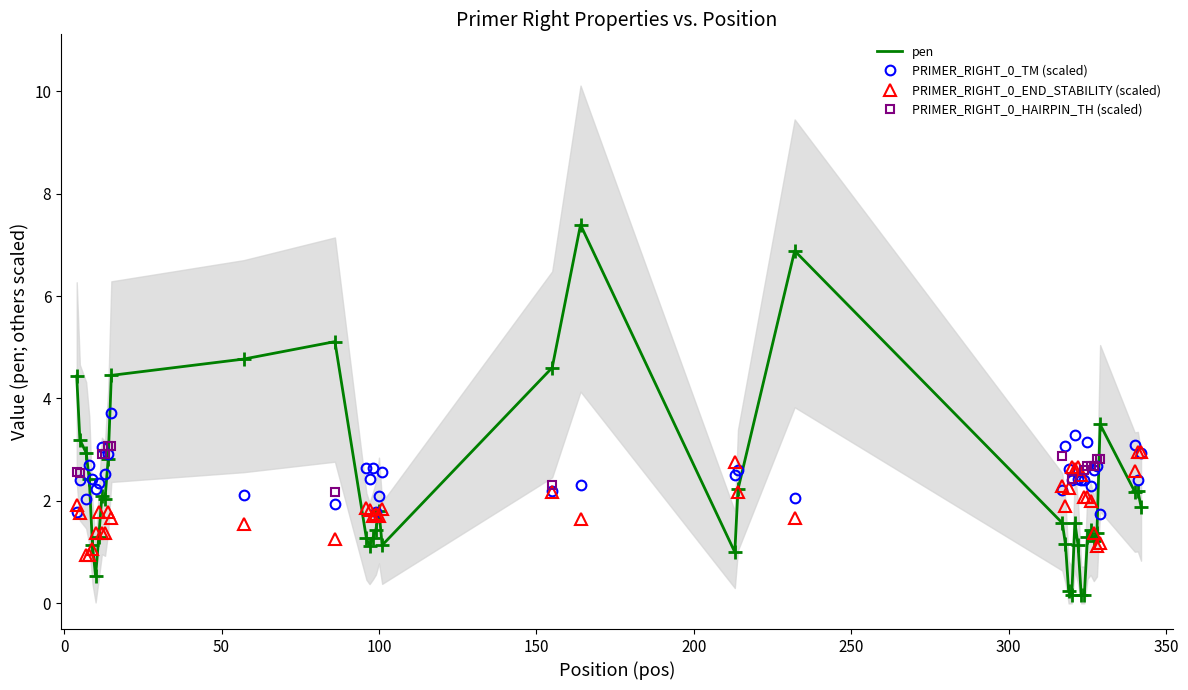

What is the minimum value for PRIMER_RIGHT_0_END_STABILITY (scaled)?

0.9